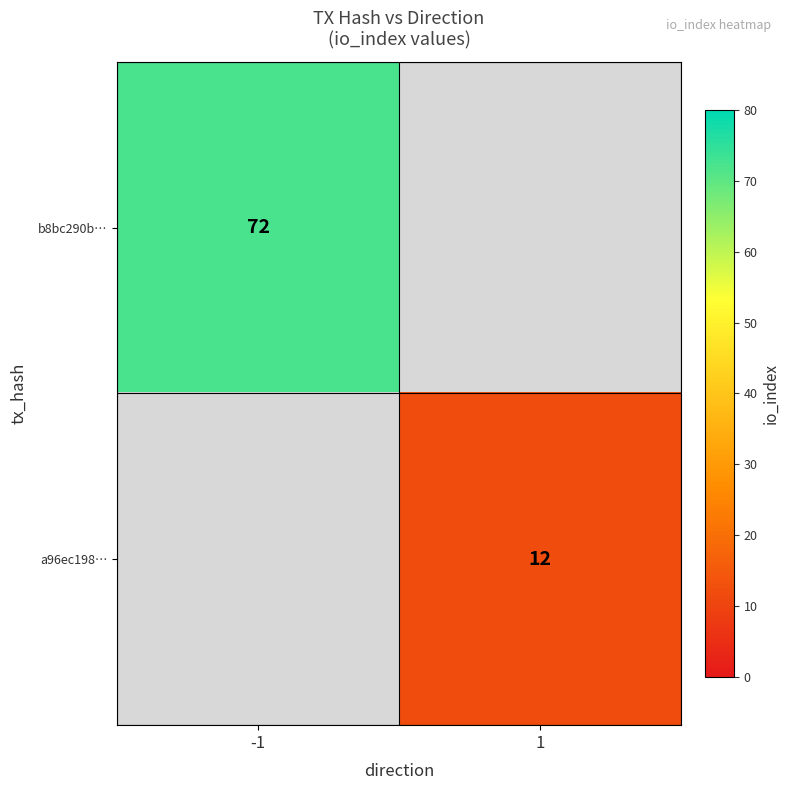

Which label corresponds to the smallest value in the chart?

1